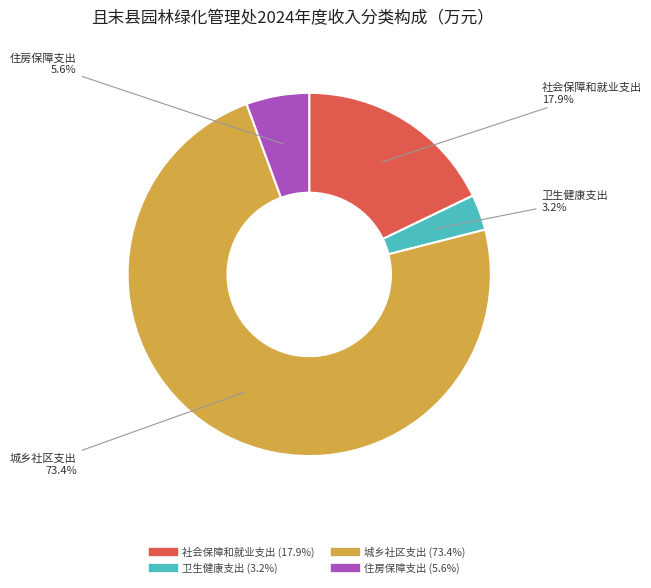

How much of the chart is everything except 社会保障和就业支出?

82.1%